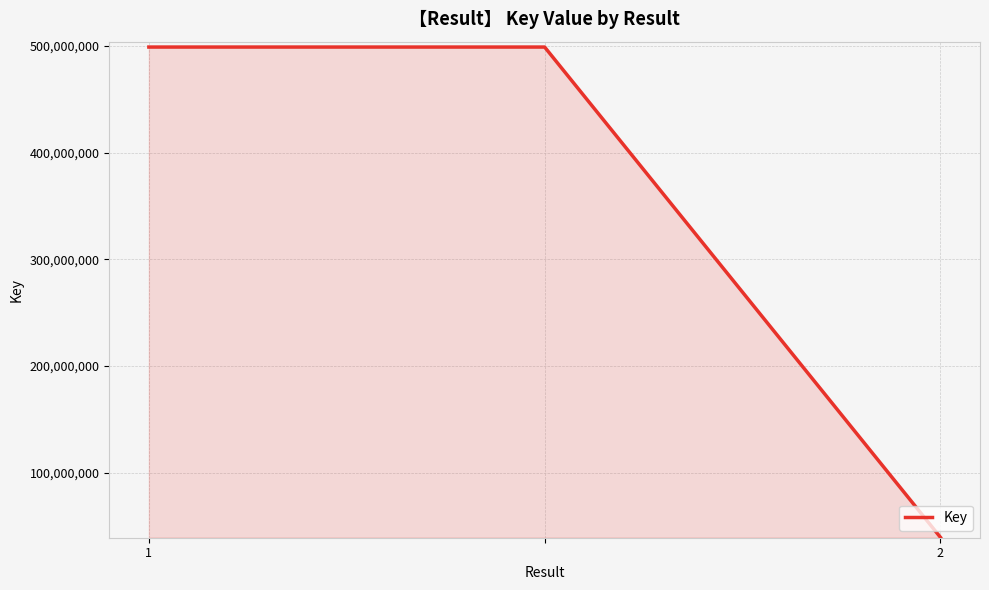

What is the sum of all values?

1037422287